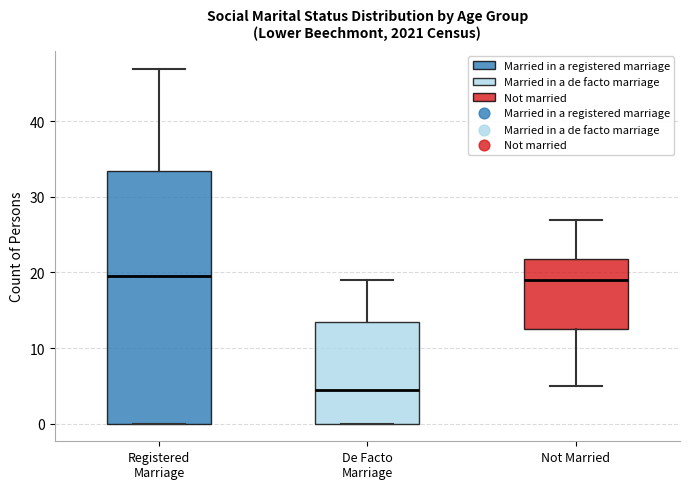

Comparing the boxes themselves (not the whiskers), which one is the tallest?

Registered Marriage